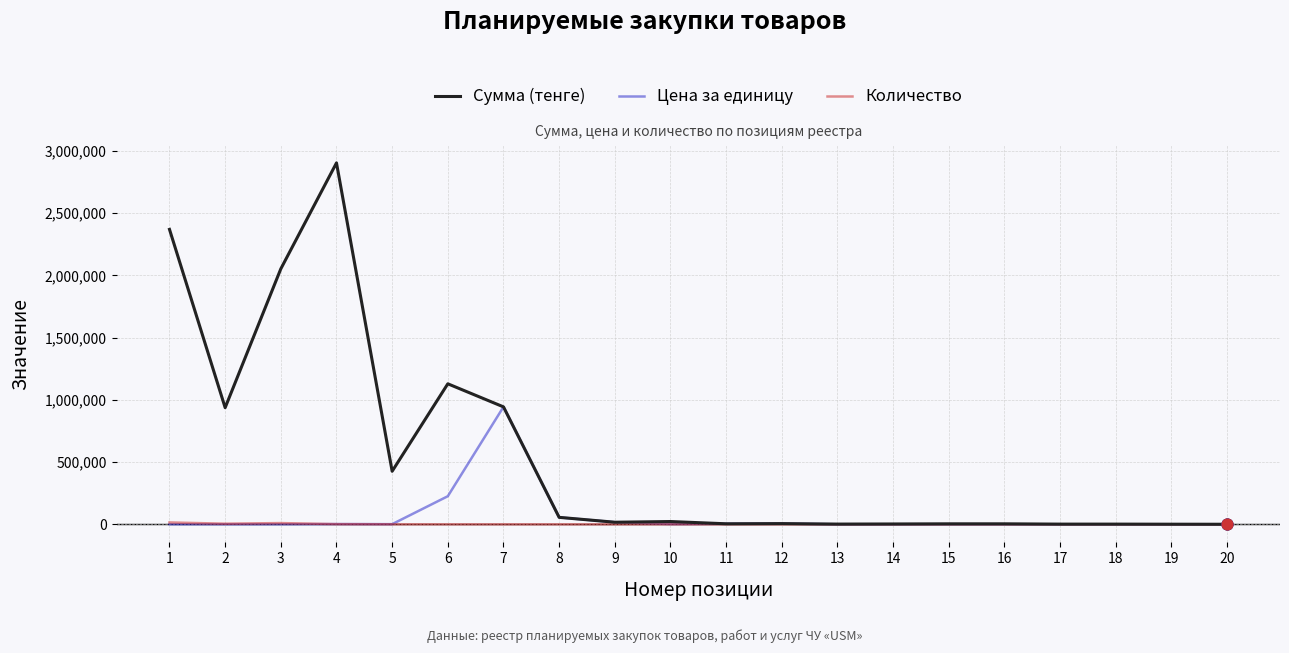

At which category is the sum across all series the highest?

4